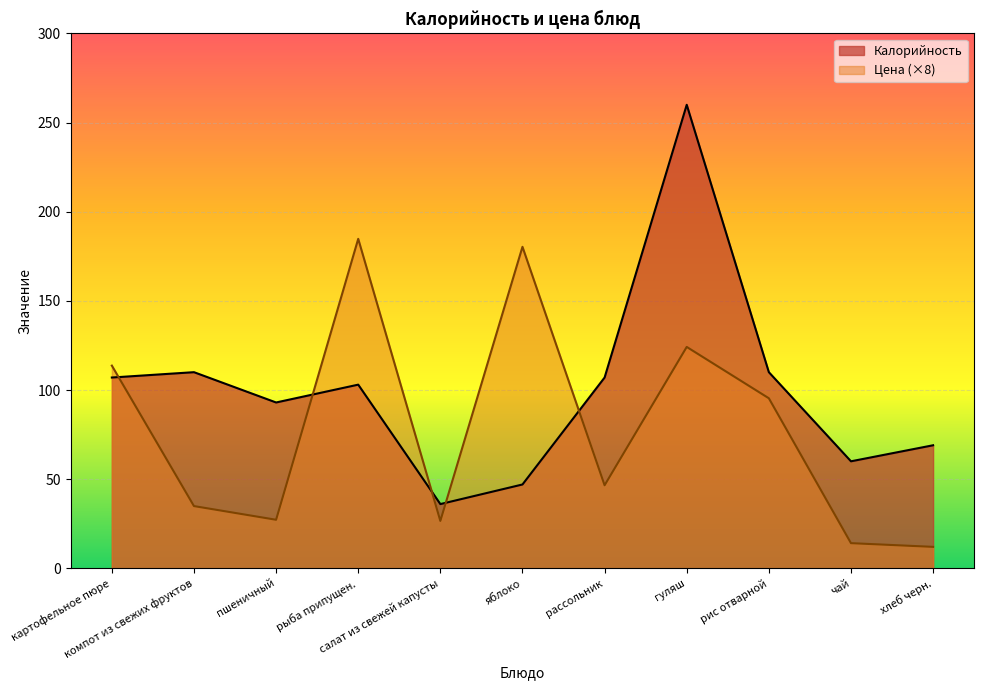

What is the lowest value of the Калорийность series?

36.0